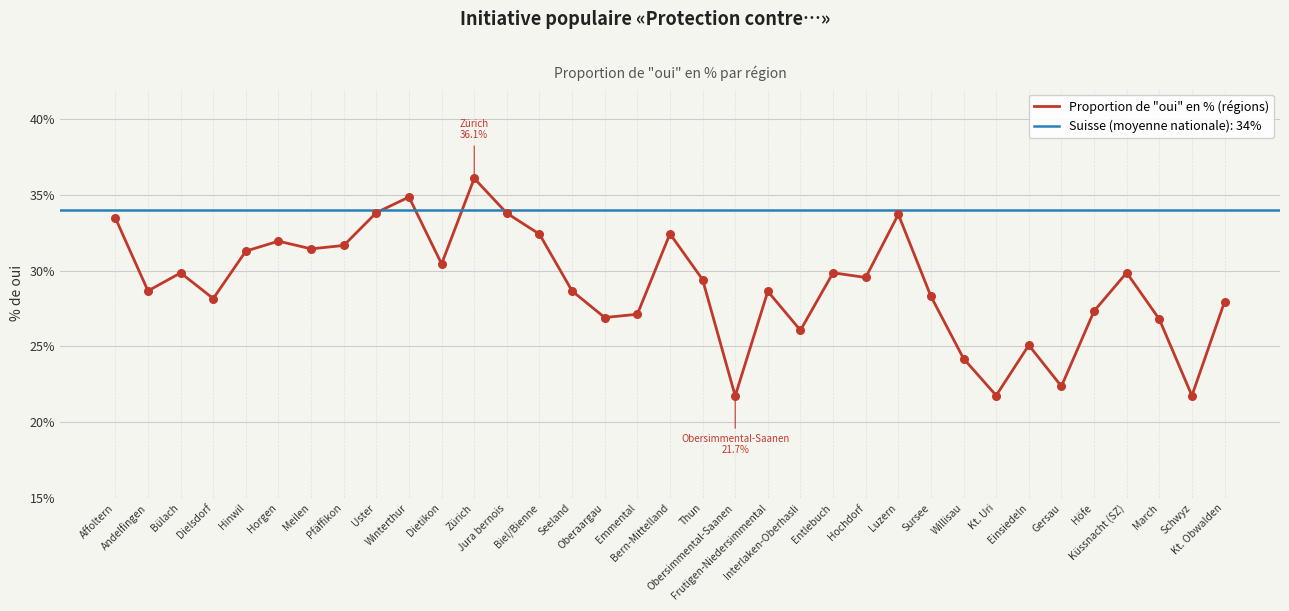

Between Sursee and Kt. Obwalden, which is larger?

Sursee